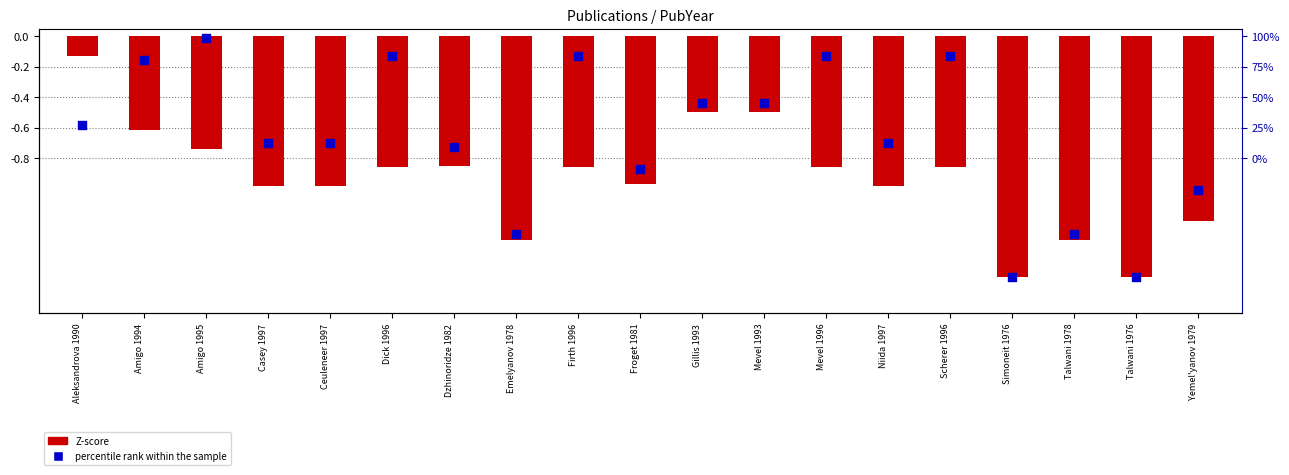

What are all the series names shown in the legend?

Z-score, percentile rank within the sample